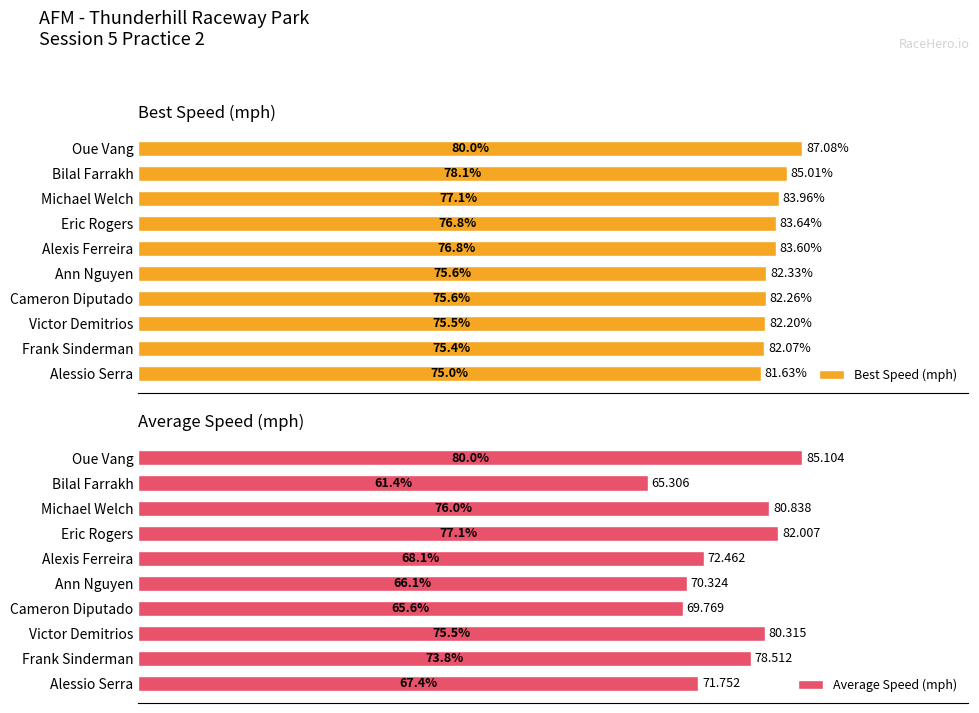

What are all the series names shown in the legend?

Best Speed (mph), Average Speed (mph)